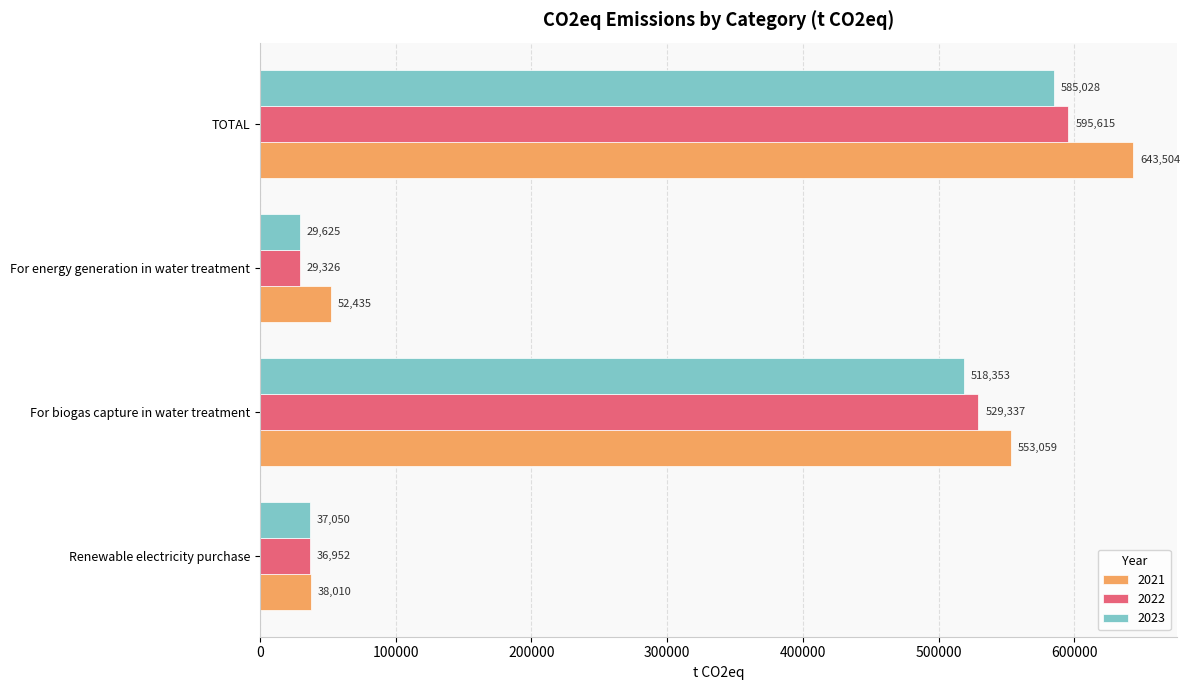

At which category is the sum across all series the highest?

TOTAL